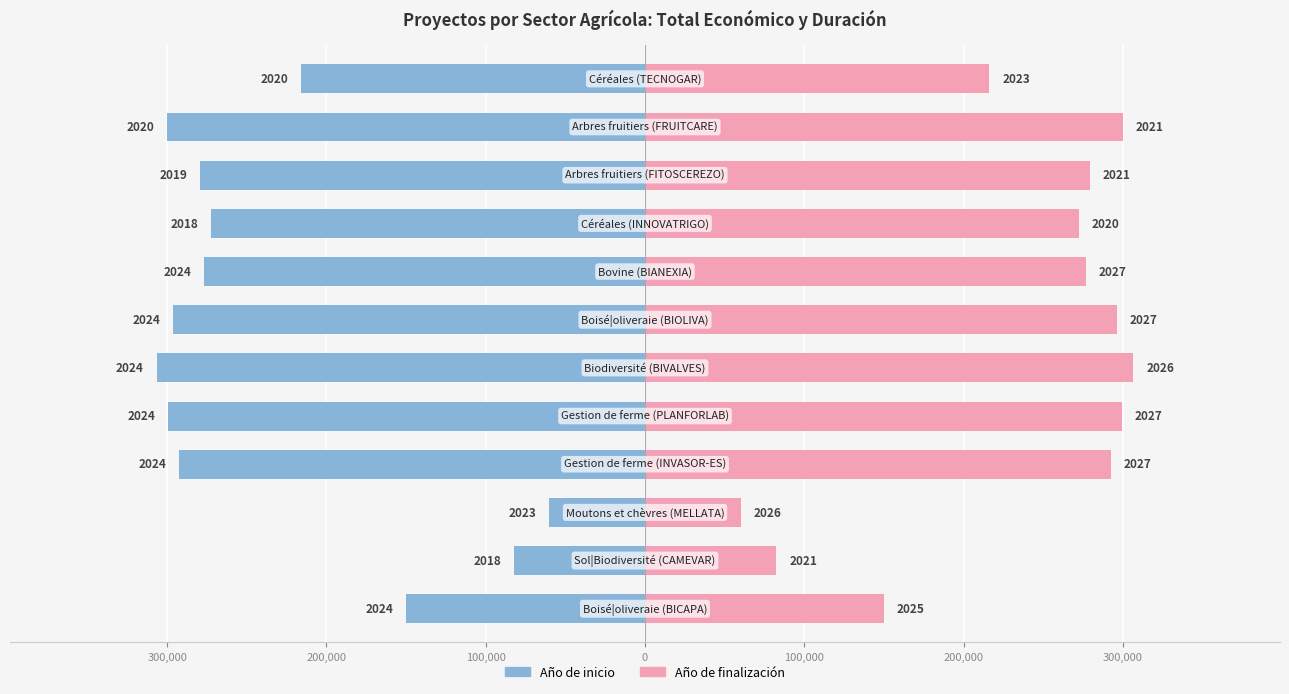

Reading right to left, extract all data points from this chart.

Año de inicio: -216164.5	-299818.0	-279523.5	-272318.5	-276598.0	-296237.5	-306628.0	-299567.0	-292673.0	-60000.0	-82490.0	-149998.5
Año de finalización: 216164.5	299818.0	279523.5	272318.5	276598.0	296237.5	306628.0	299567.0	292673.0	60000.0	82490.0	149998.5